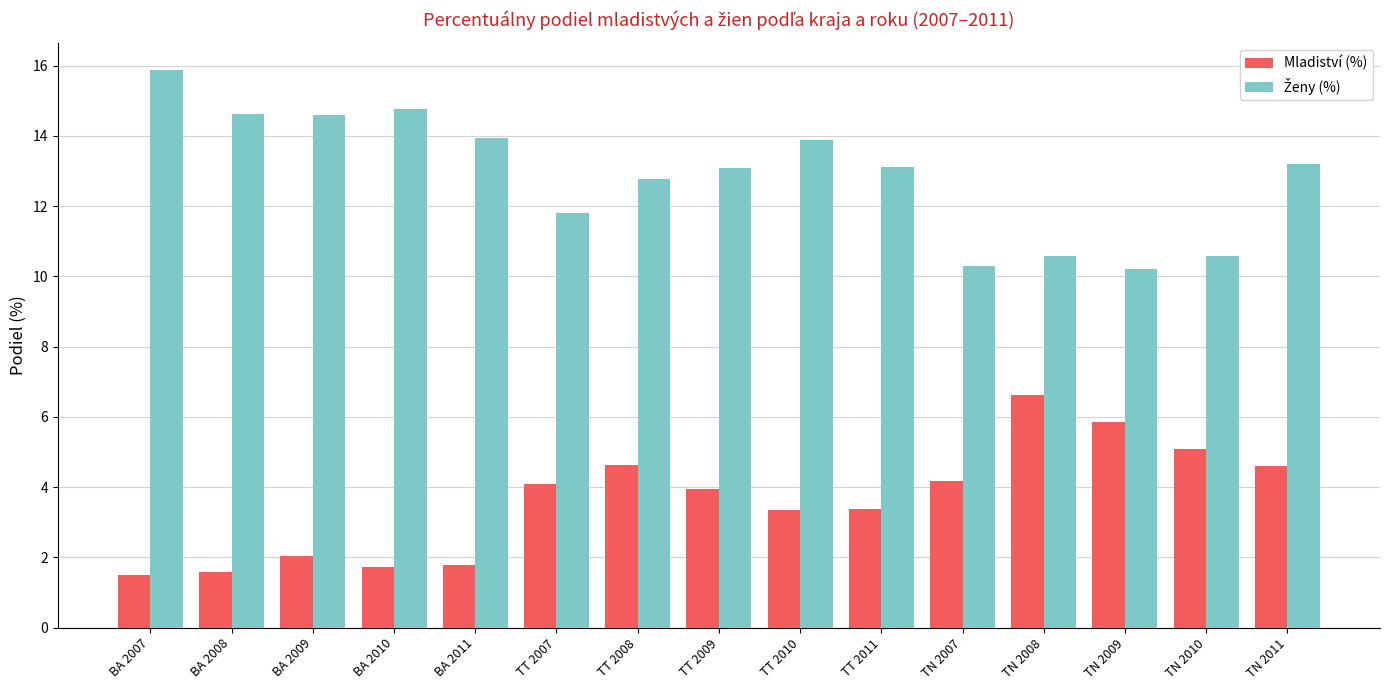

What is the greatest value displayed?

15.9